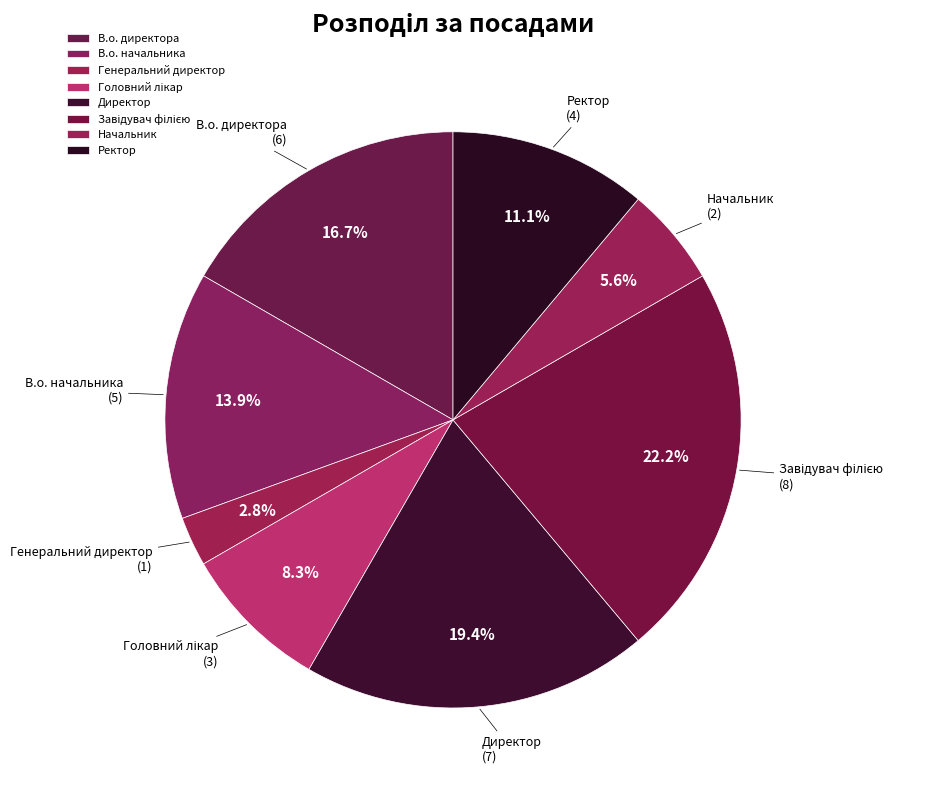

Approximately how many times larger is the value at В.о. директора compared to В.о. начальника?

1.2